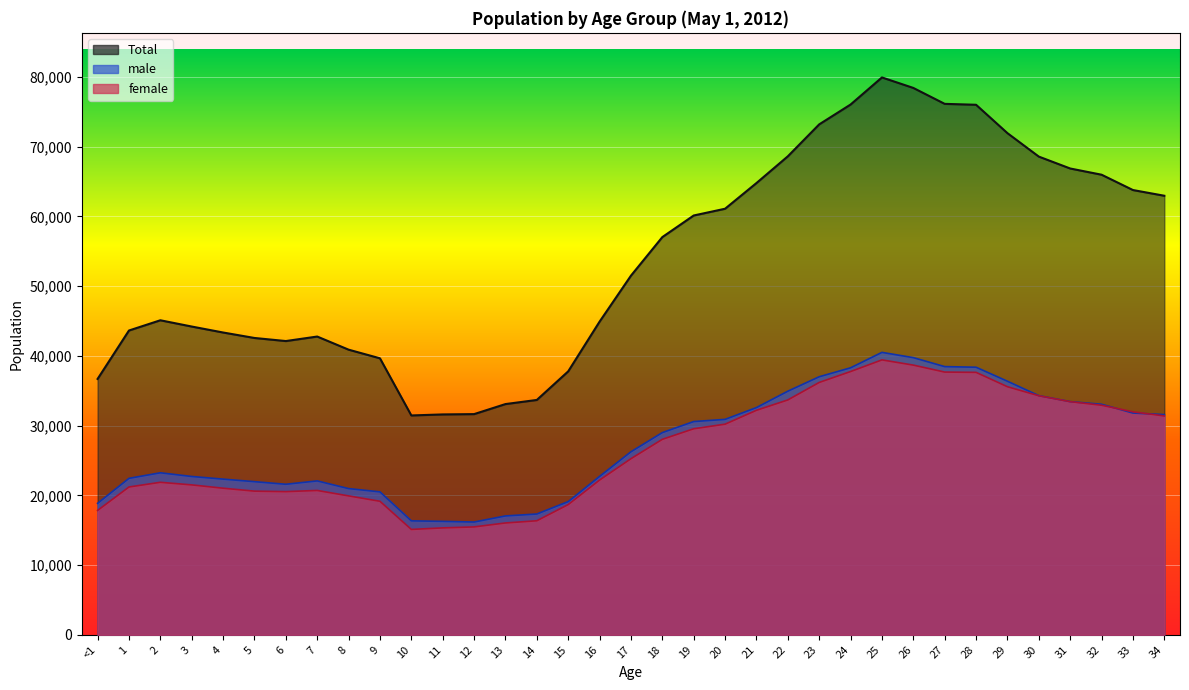

Which series has the largest total across all categories?

Total